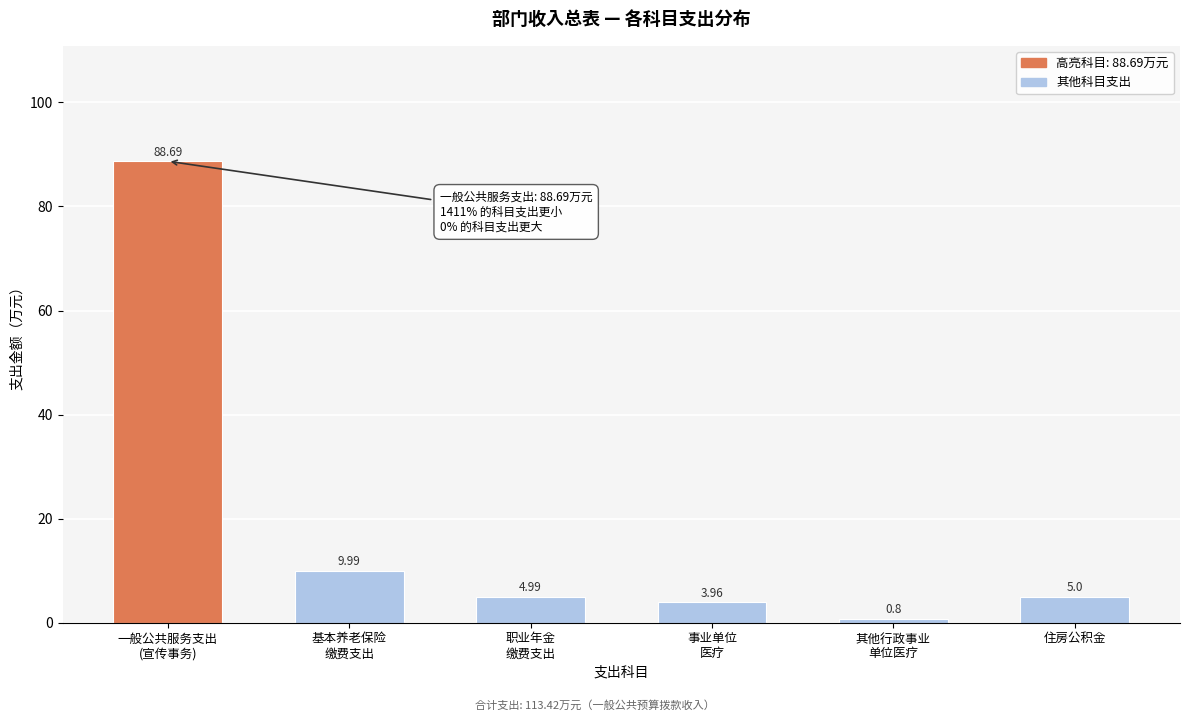

What is the average value?

18.9